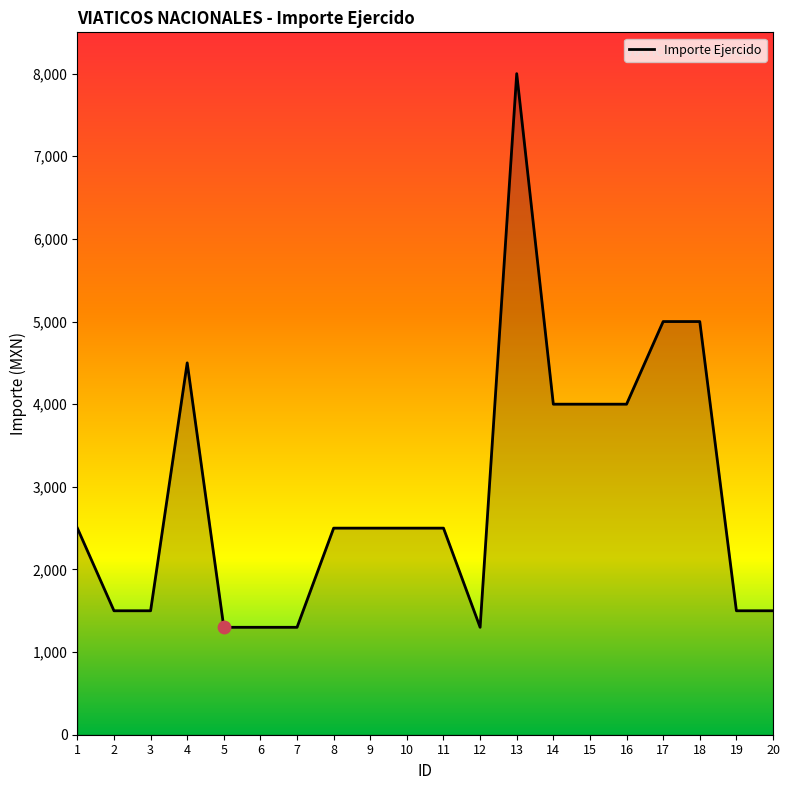

Which has a higher value, 6 or 2?

2